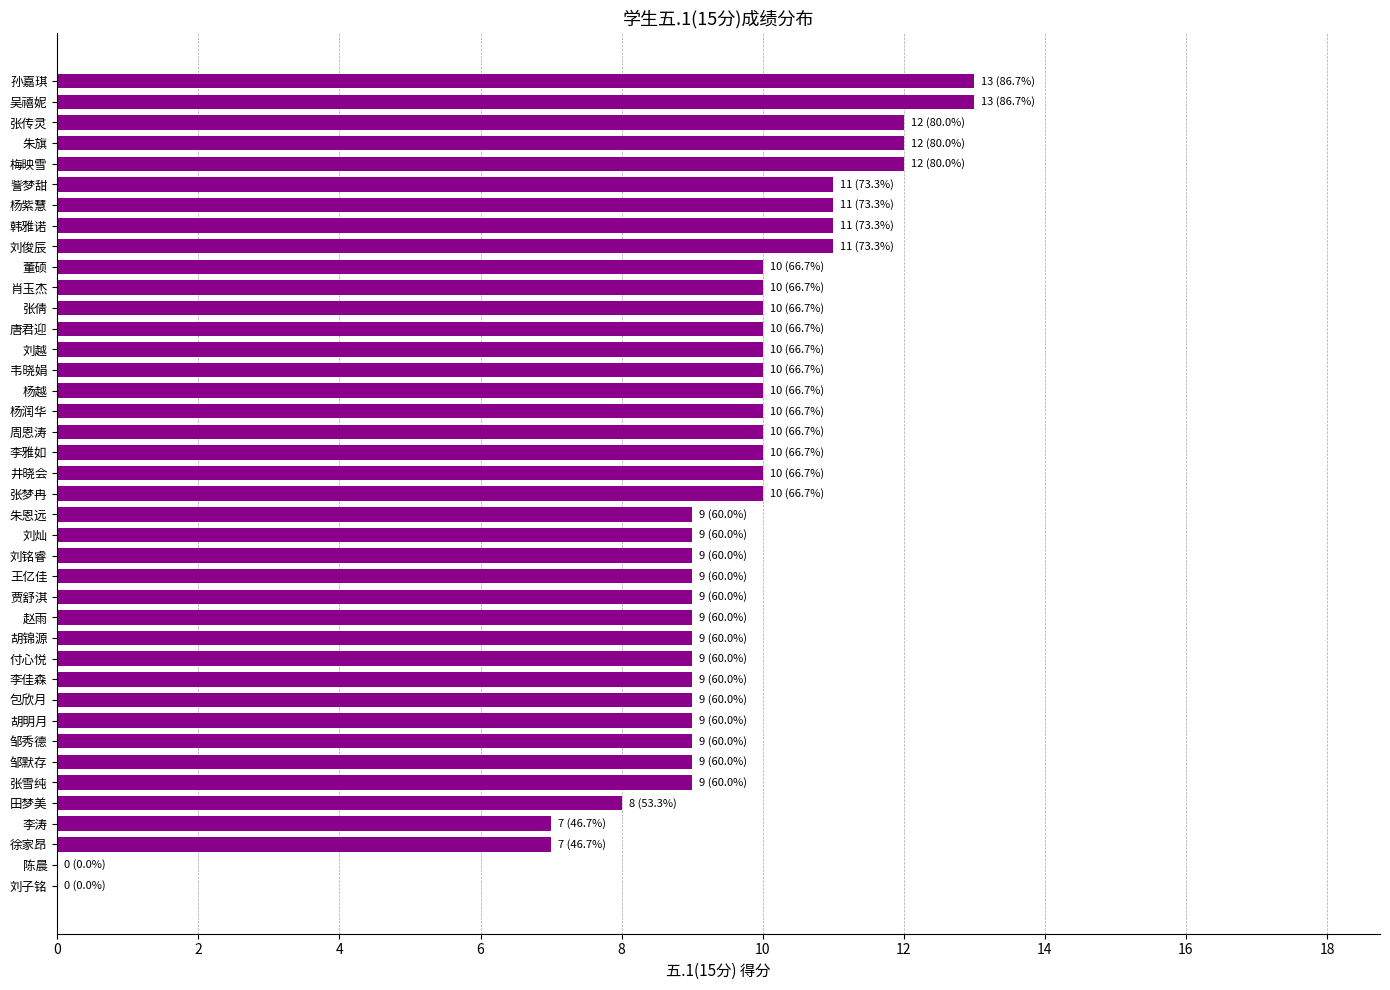

Are the bars horizontal?

Yes